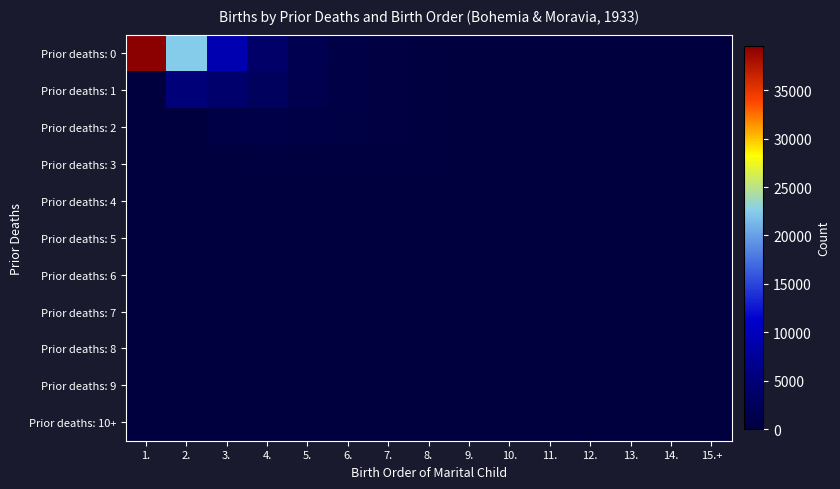

Rank the series by their maximum value, from highest to lowest.

Prior deaths: 0, Prior deaths: 1, Prior deaths: 2, Prior deaths: 3, Prior deaths: 4, Prior deaths: 5, Prior deaths: 6, Prior deaths: 7, Prior deaths: 8, Prior deaths: 9, Prior deaths: 10+